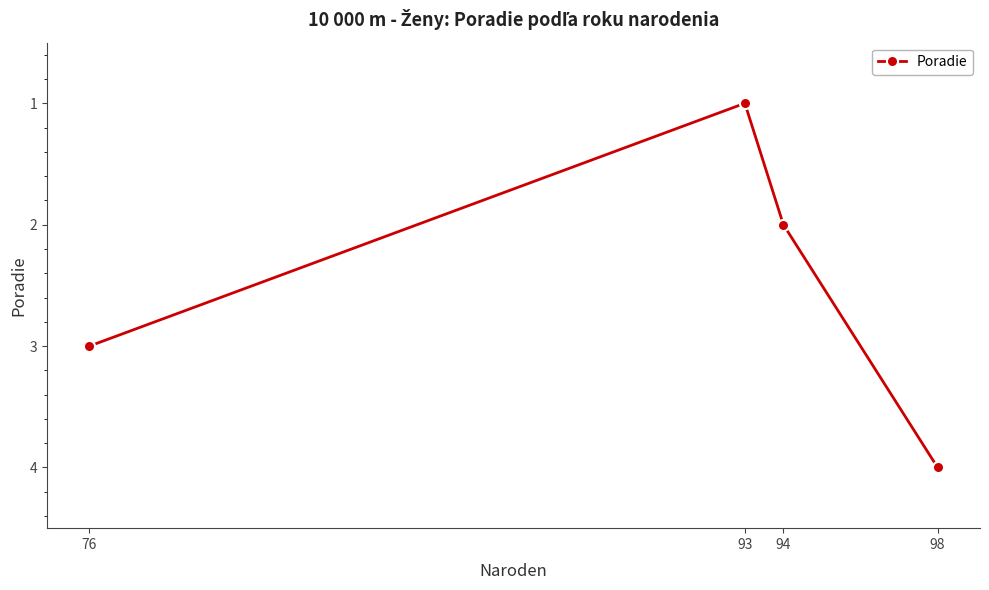

Which category has the highest value across all series?

98